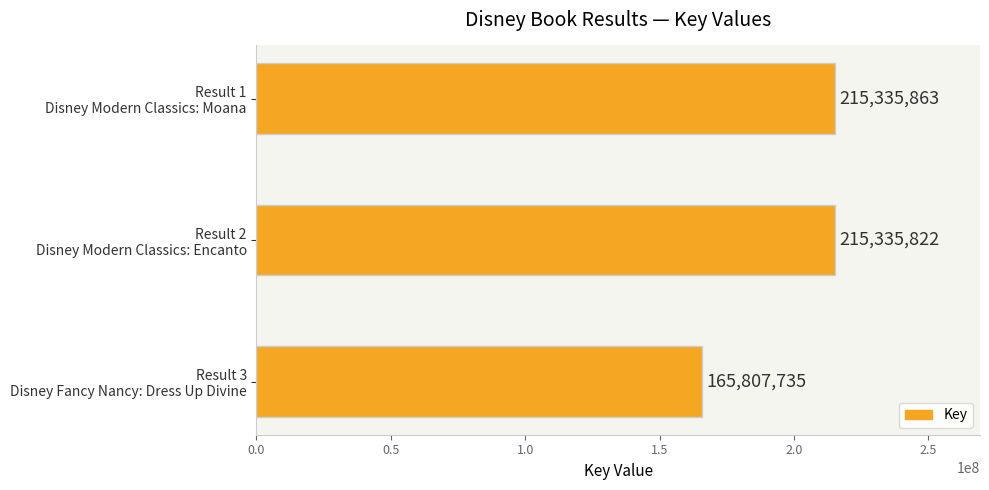

List the labels in order of value, largest first.

Result 1
Disney Modern Classics: Moana, Result 2
Disney Modern Classics: Encanto, Result 3
Disney Fancy Nancy: Dress Up Divine